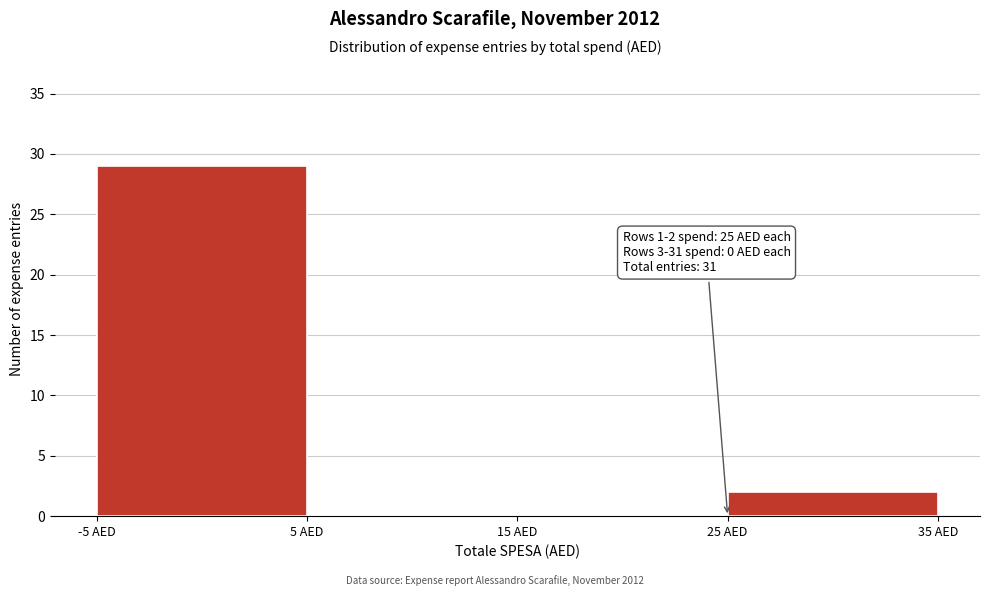

Which range on the x-axis has the tallest bar?

-5 to 5